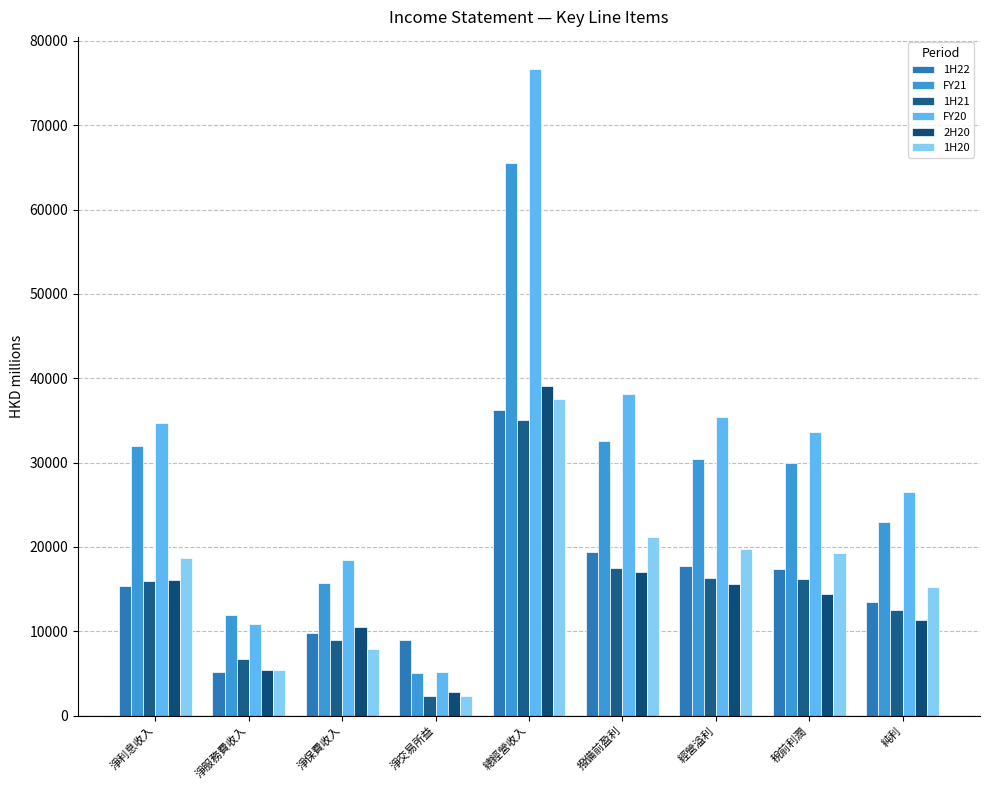

What are all the series names shown in the legend?

1H22, FY21, 1H21, FY20, 2H20, 1H20